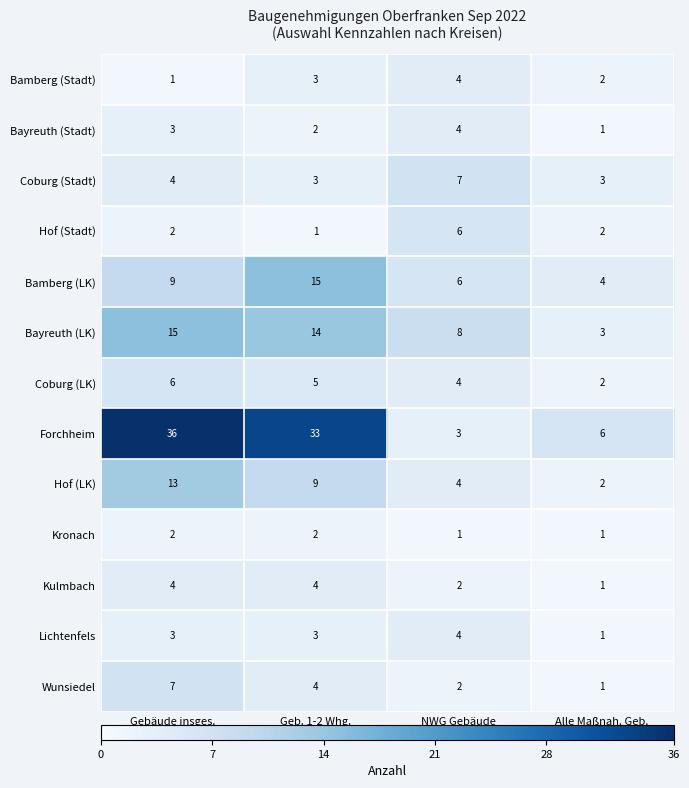

Which series has the largest total across all categories?

Forchheim